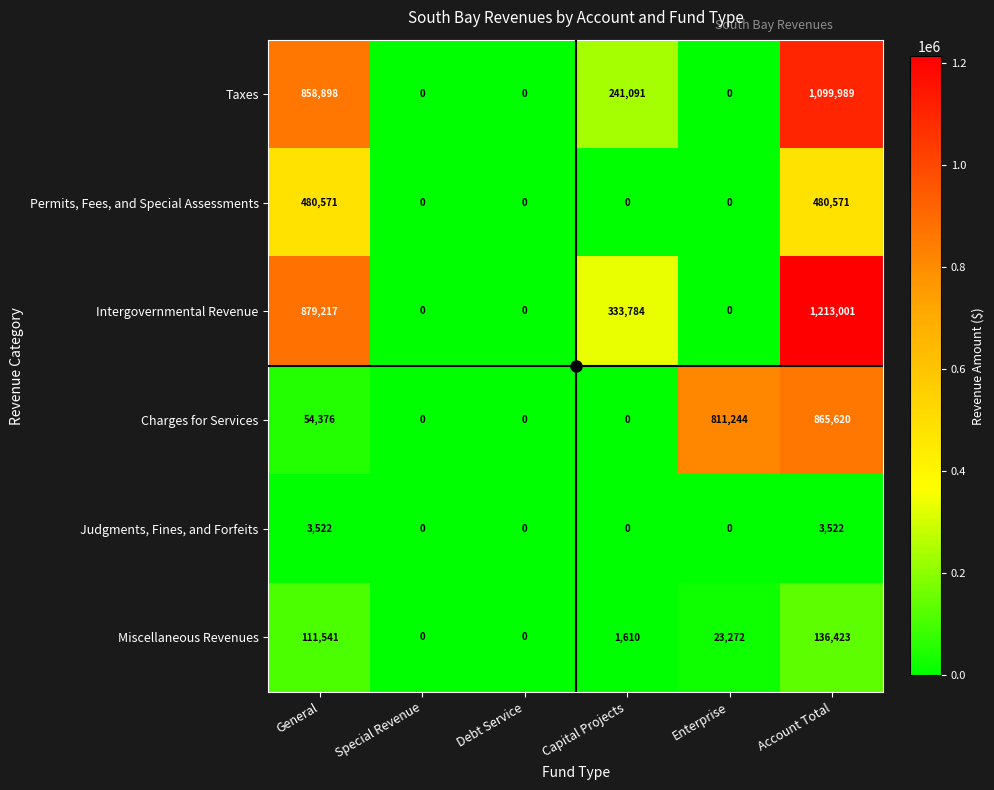

Count the number of data series in this chart.

6